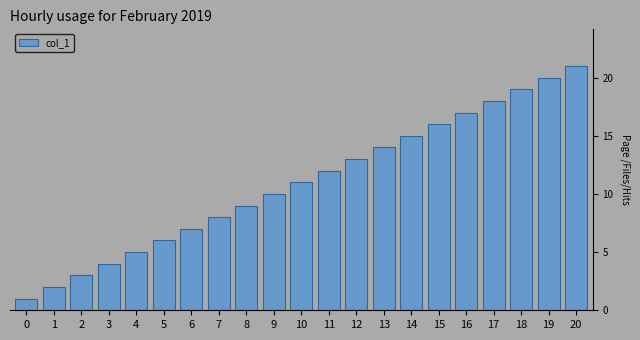

Are the bars grouped side by side (vs. stacked)?

No